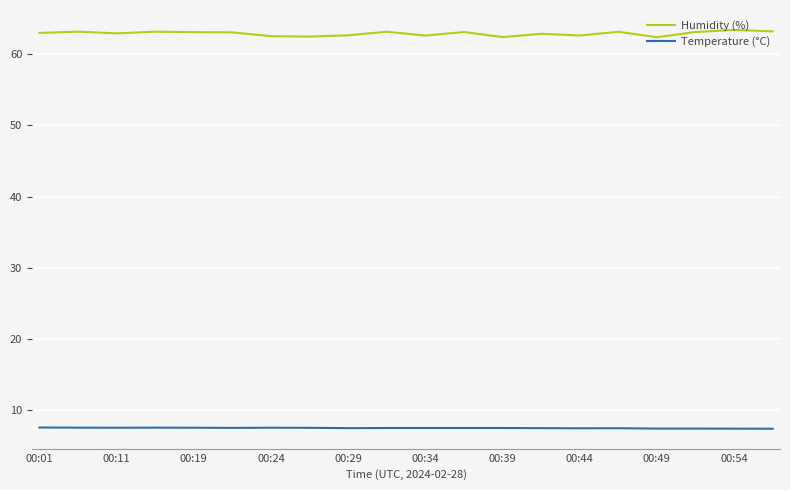

What is the minimum value shown in the chart?

7.4